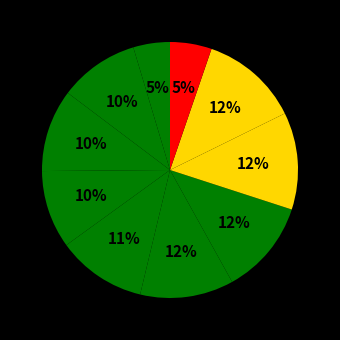

To the nearest percent, what is the average slice percentage?

10%